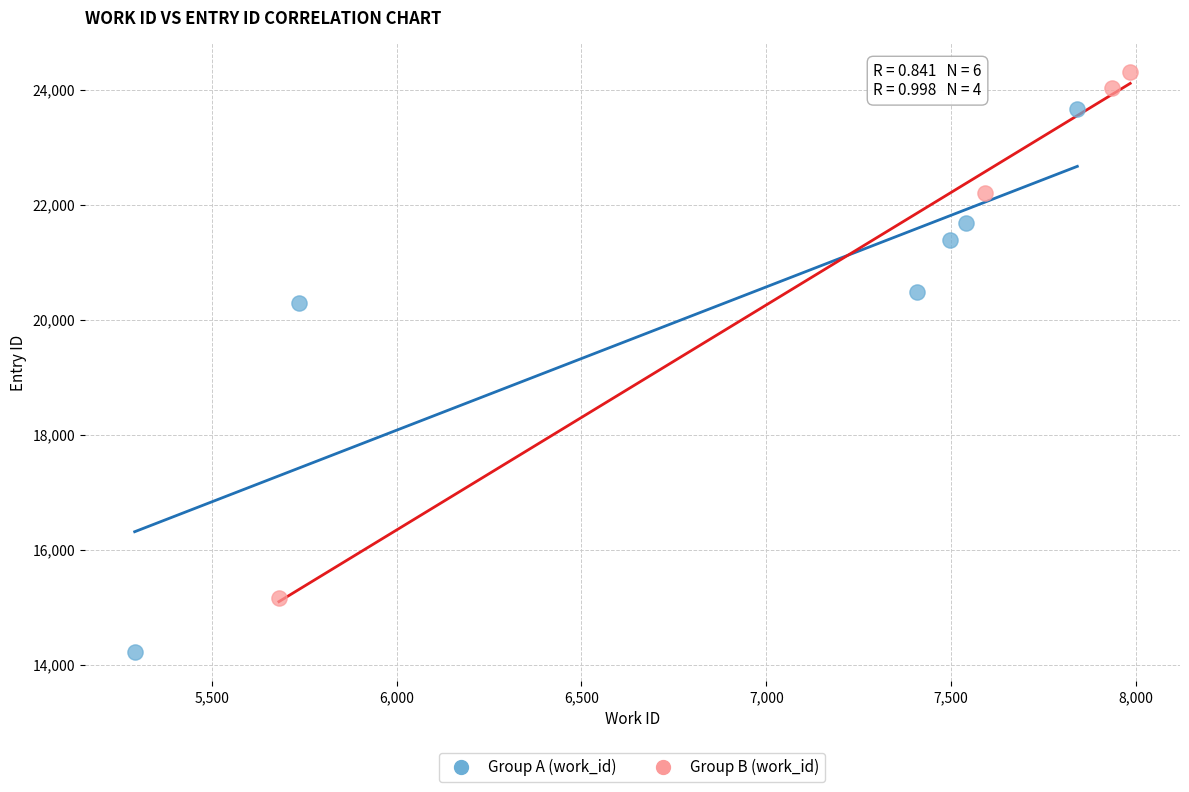

Which series contains the lowest Y value?

Group A (work_id)